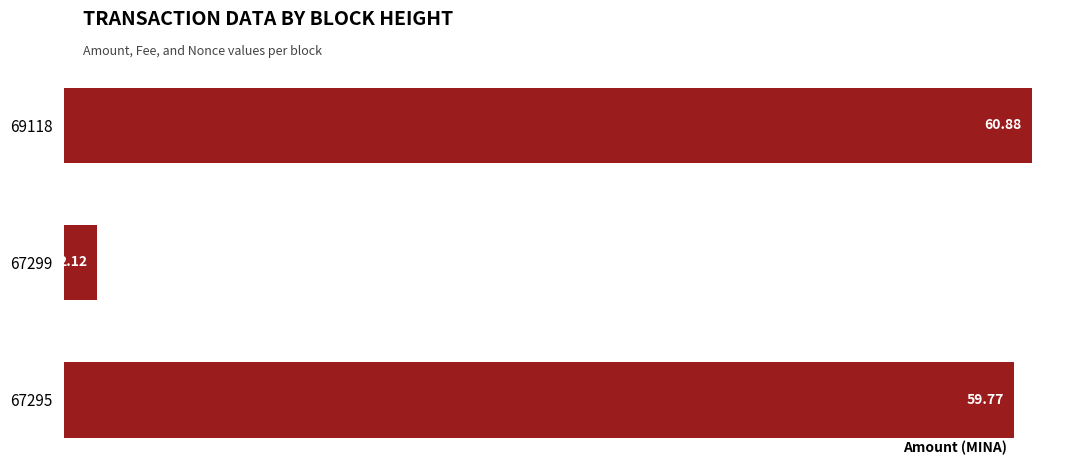

What is the sum of all values?

122.8